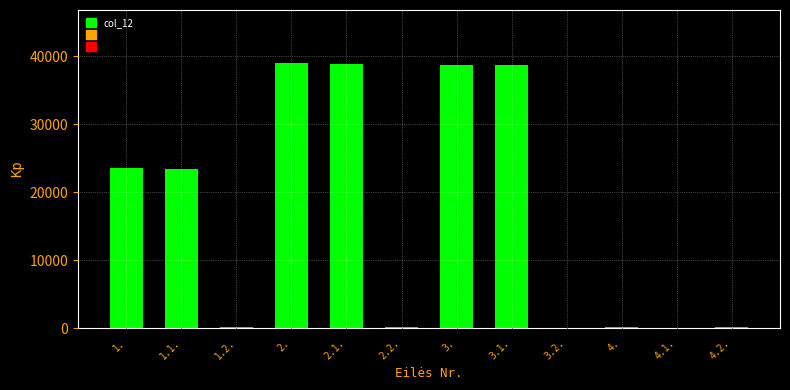

Is it true that the value at 2.1. is 67254.2?

False